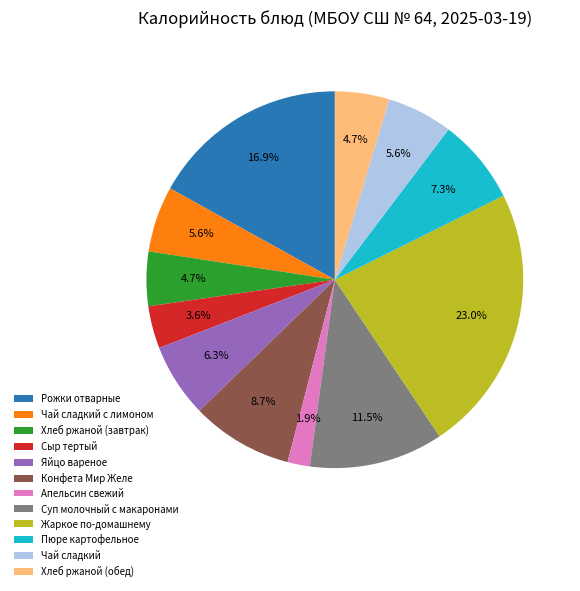

Does Чай сладкий с лимоном account for over 50% of the chart?

No